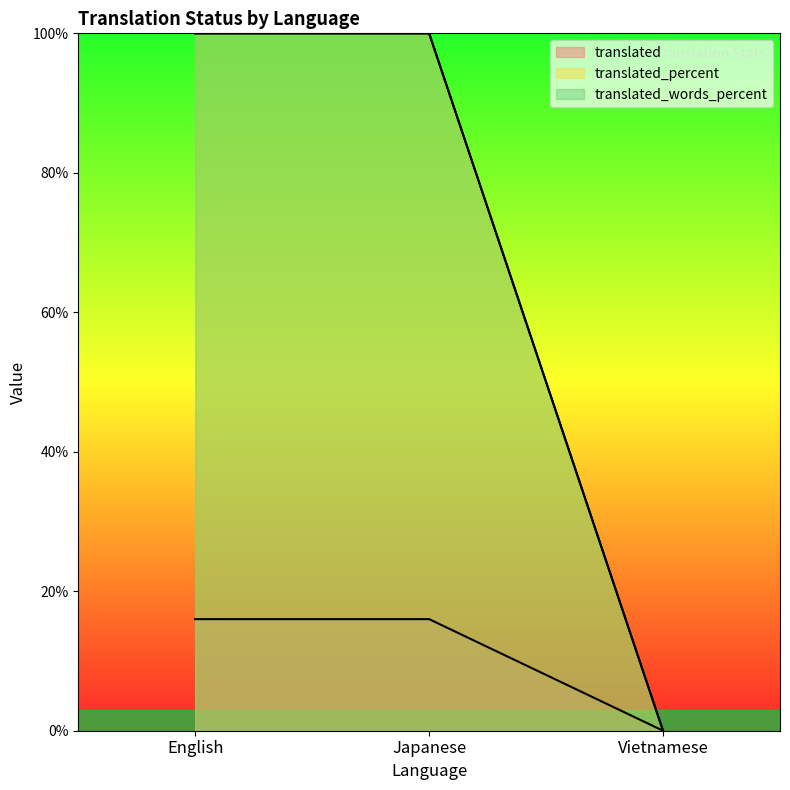

Which series has the largest total across all categories?

translated_percent